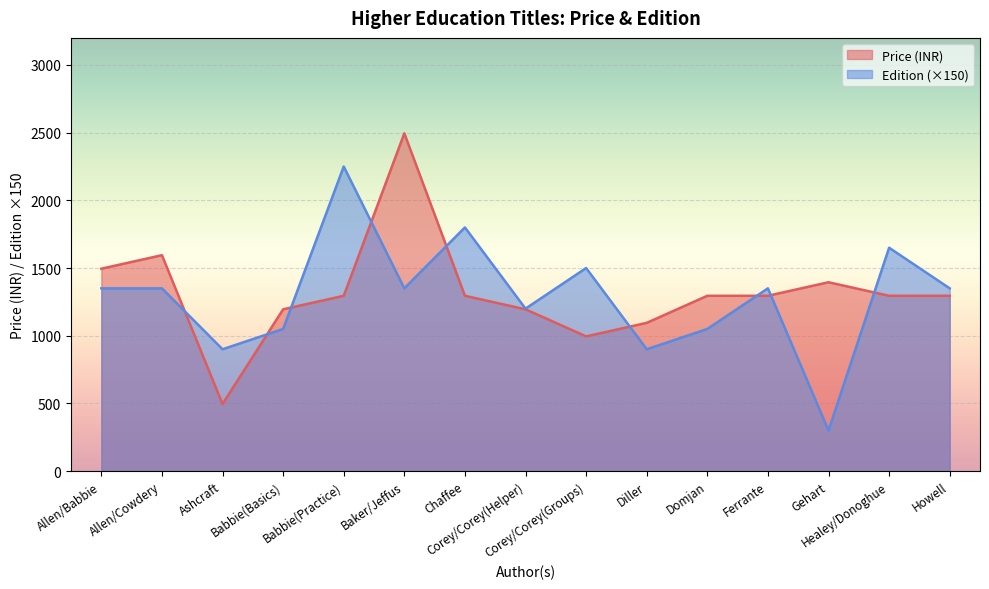

Between which two adjacent categories do Edition and Price (INR) first intersect?

Allen/Cowdery and Ashcraft